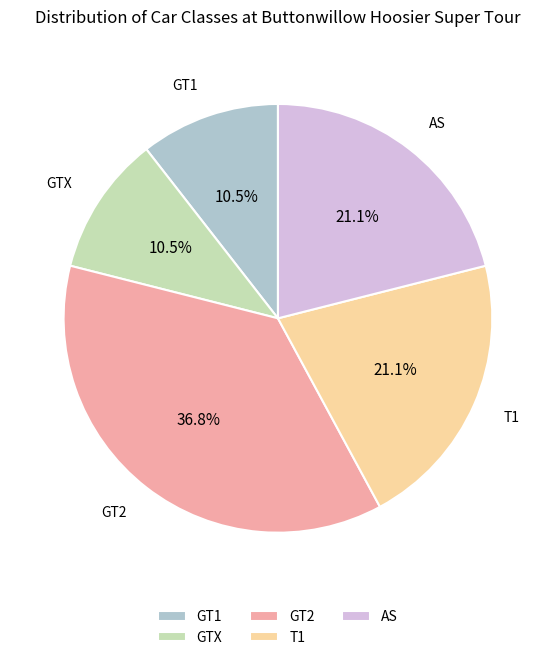

To the nearest percent, what portion does GT2 represent?

37%